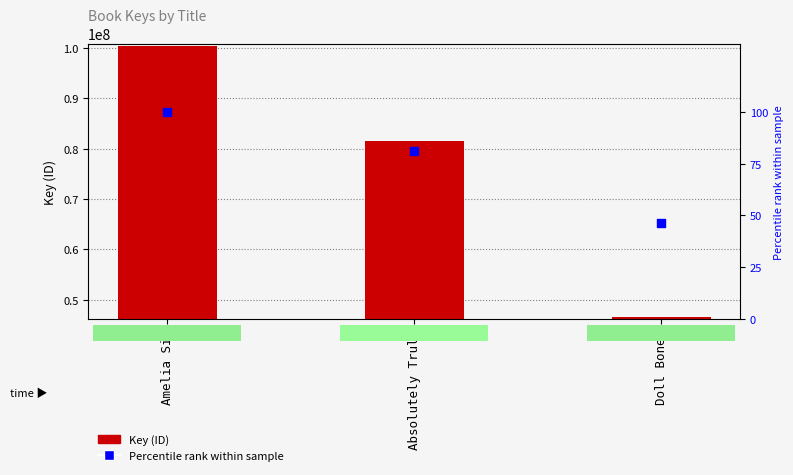

Which series reaches the minimum Y coordinate?

Percentile rank